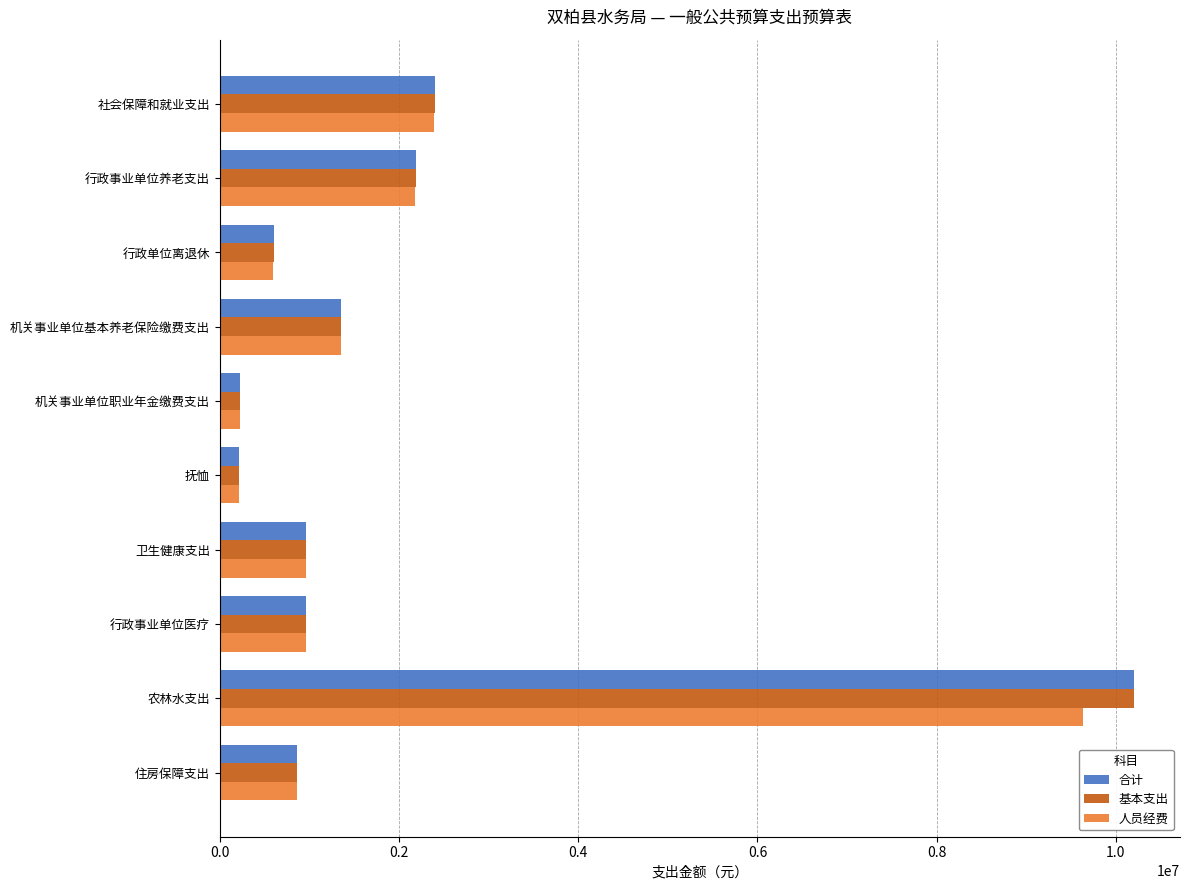

Is the value of 基本支出 at 机关事业单位基本养老保险缴费支出 greater than the value of 合计 at 行政单位离退休?

Yes